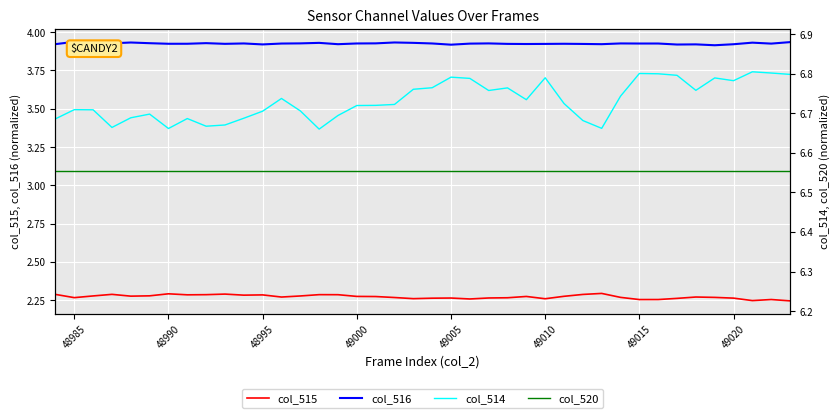

What is the maximum value shown in the chart?

6.6